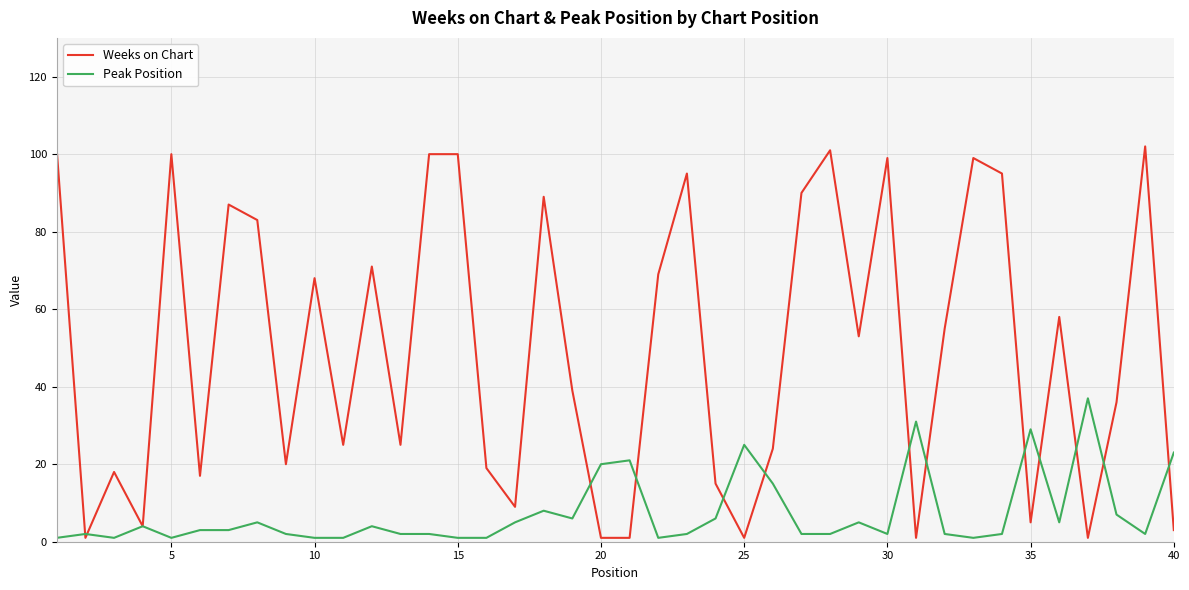

True or false: Weeks on Chart has more than 1 points higher than both neighbors.

True